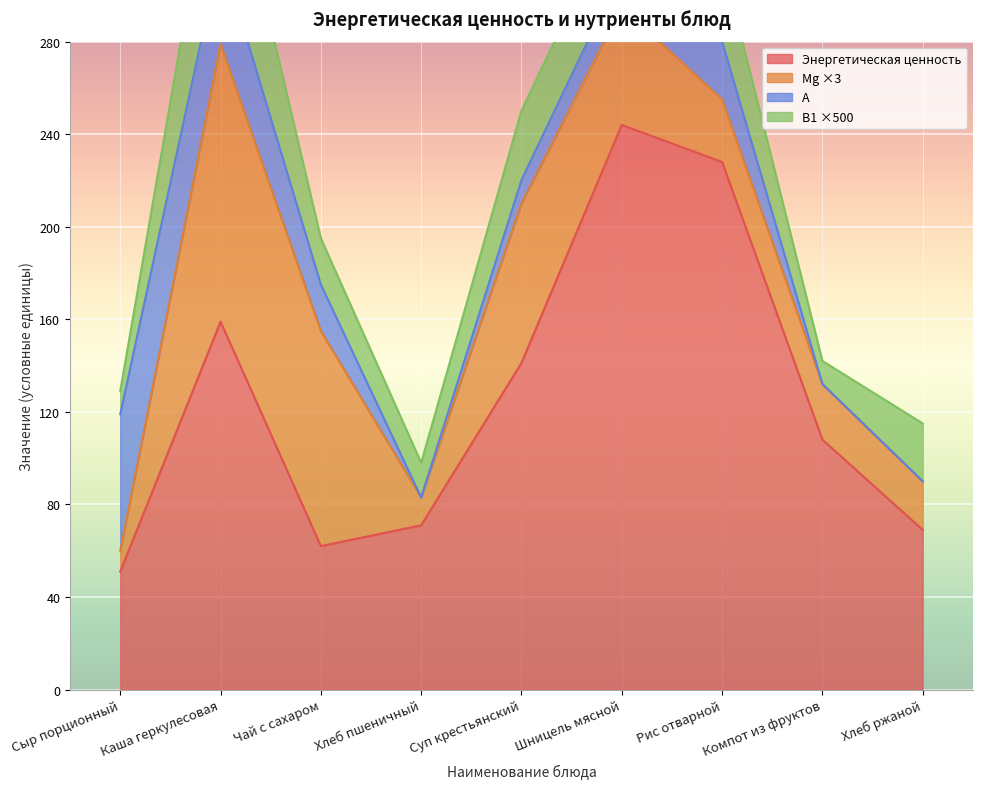

At which label is Энергетическая ценность closest to 147?

Суп крестьянский